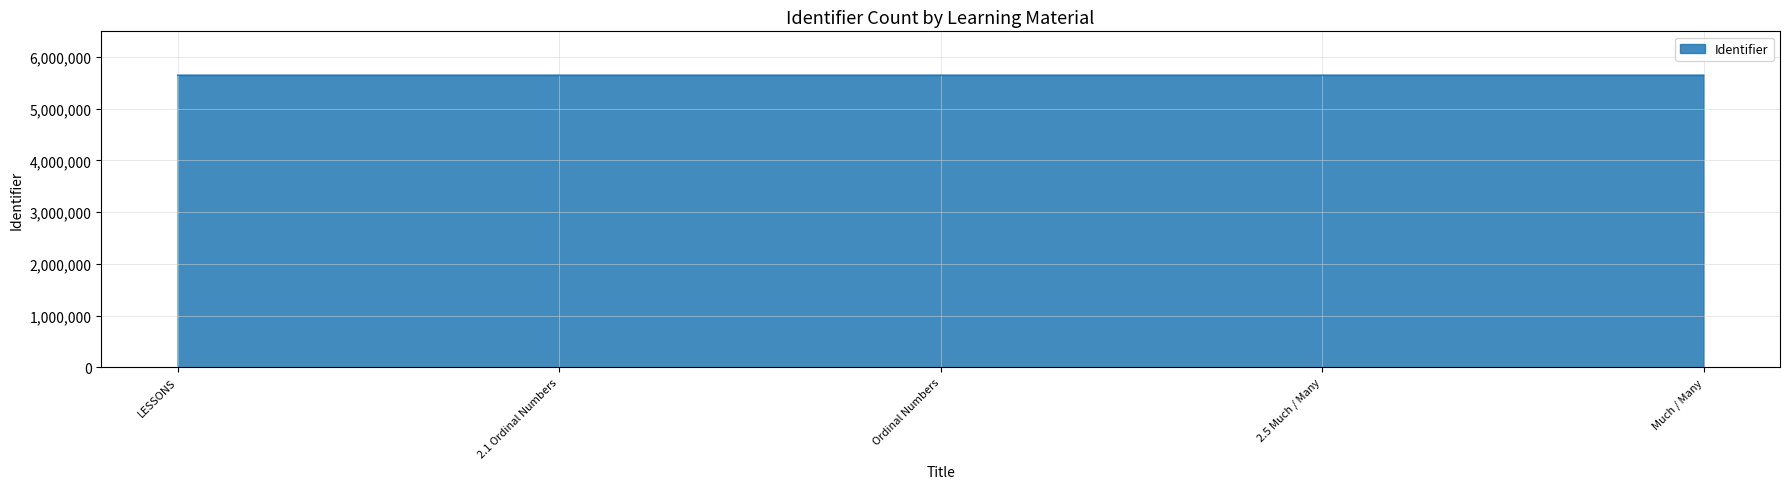

What is the average value?

5646638